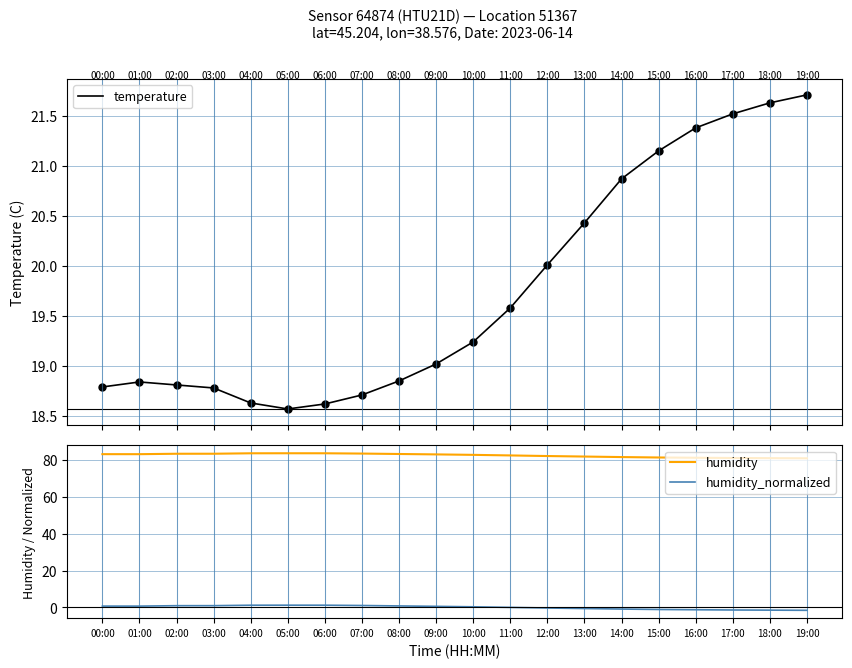

What is the total value across all series at 16:00?

101.3